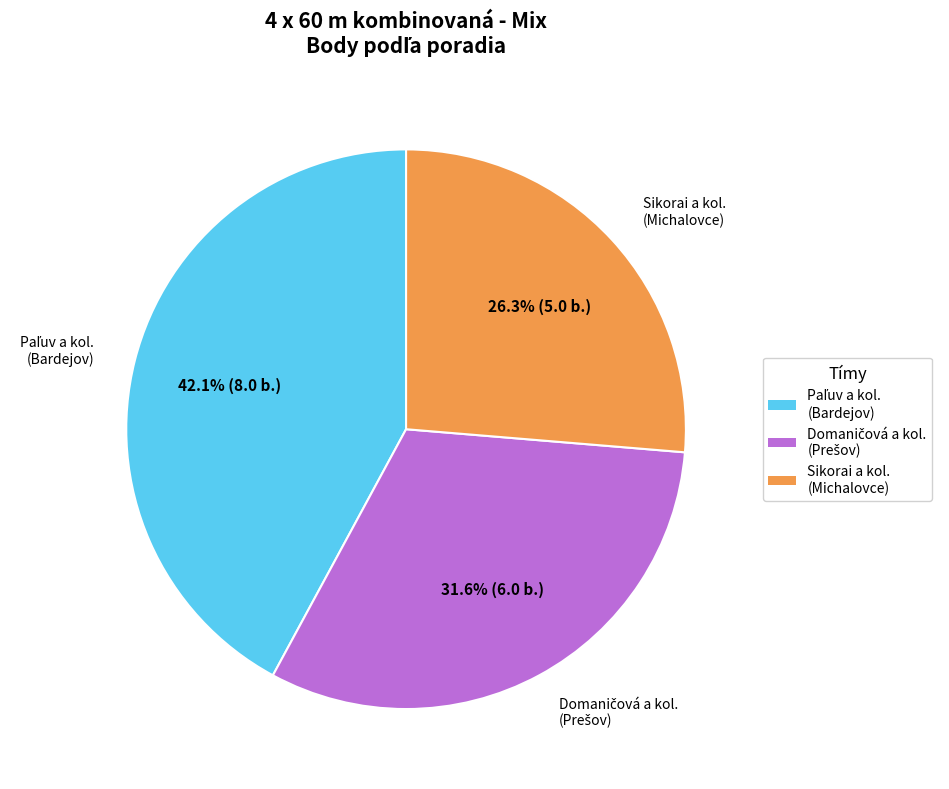

To the nearest percent, what is the average slice percentage?

33%